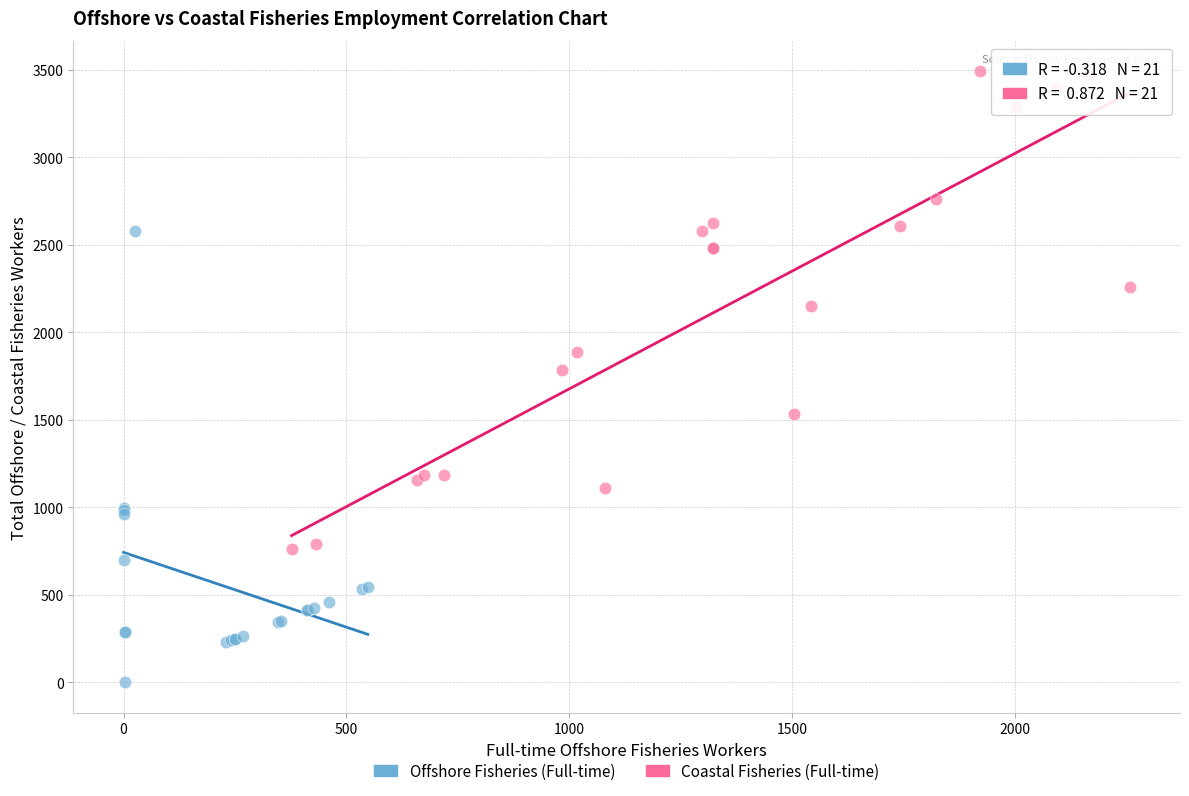

Which series reaches the maximum Y coordinate?

Coastal Fisheries (Full-time)